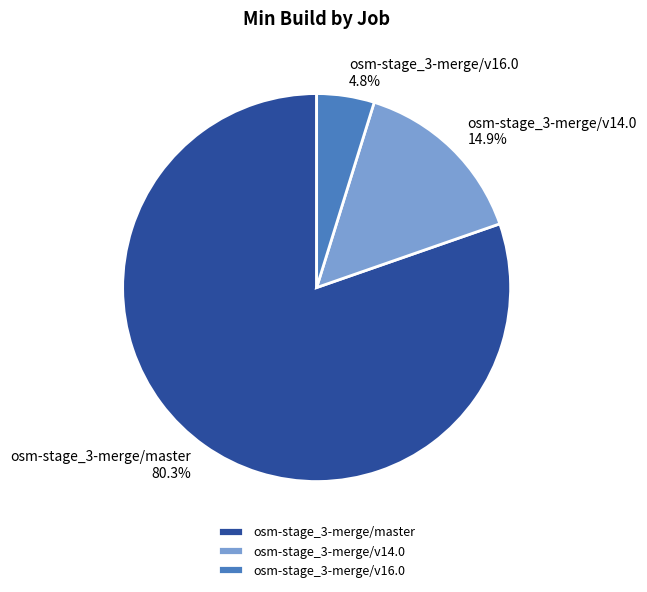

Does osm-stage_3-merge/master account for over 50% of the chart?

Yes